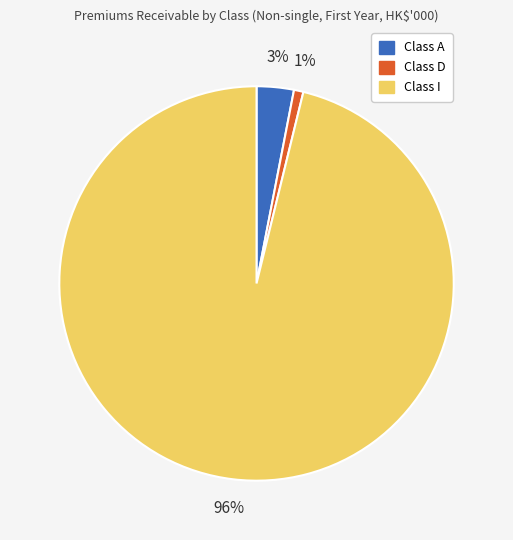

Is there any slice that represents more than half of the pie?

Yes